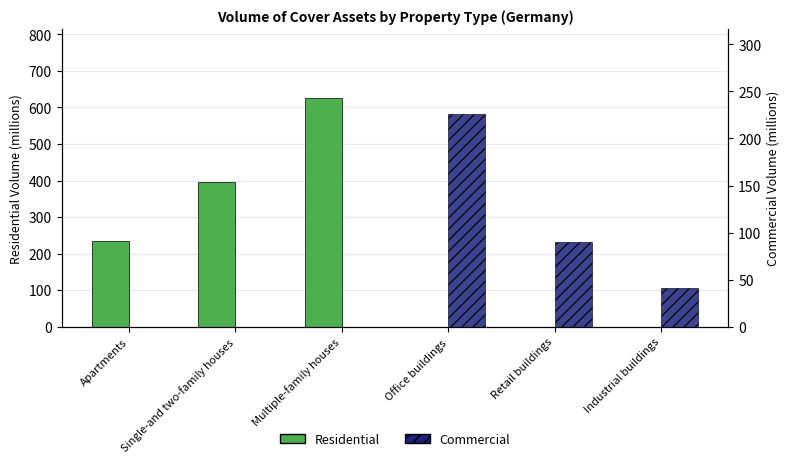

What is the difference between the maximum and second lowest values in the Commercial series?

225.8